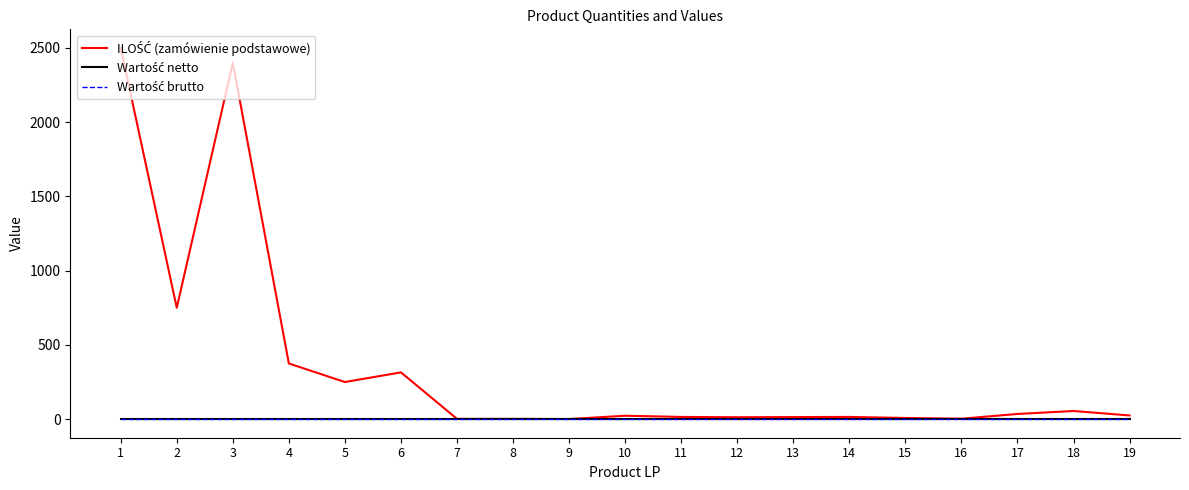

True or false: ILOŚĆ (zamówienie podstawowe) and Wartość brutto intersect in this chart.

False